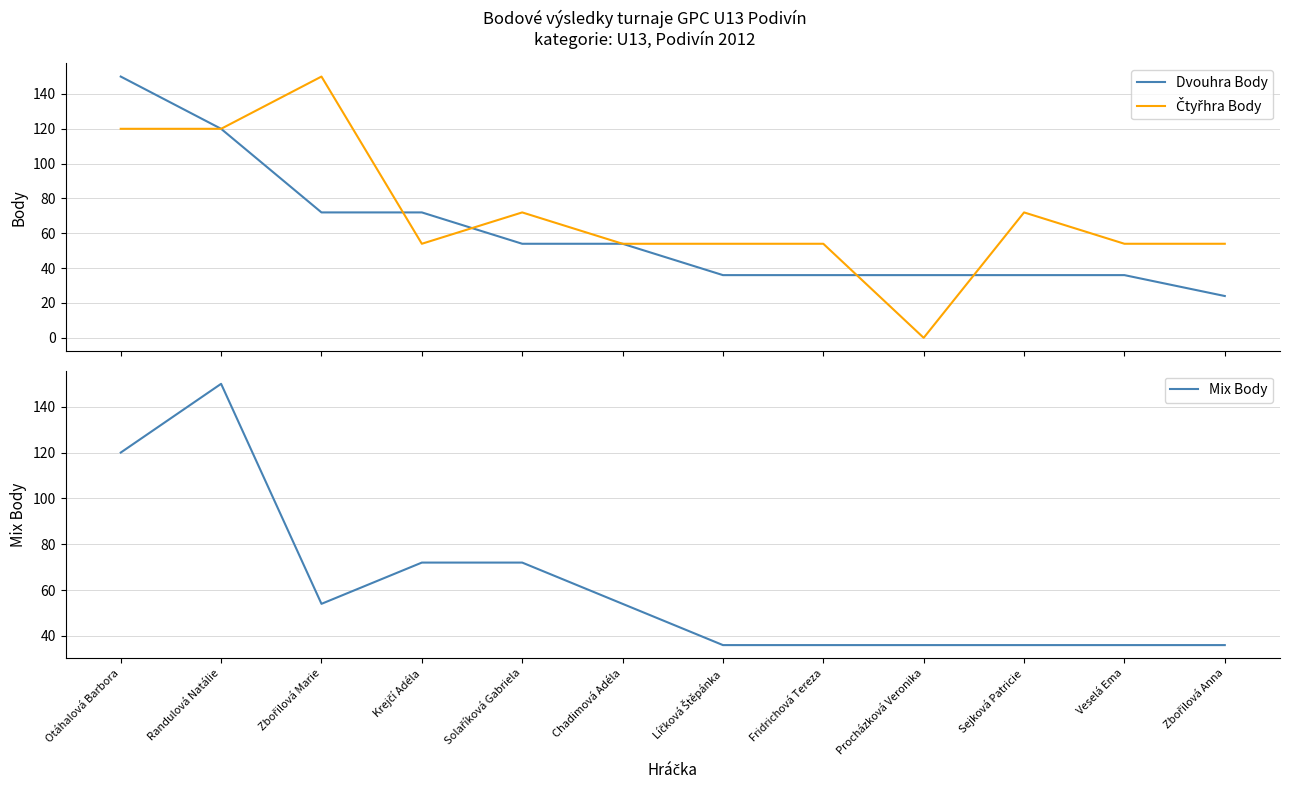

Rank the series by their maximum value, from highest to lowest.

Dvouhra Body, Čtyřhra Body, Mix Body